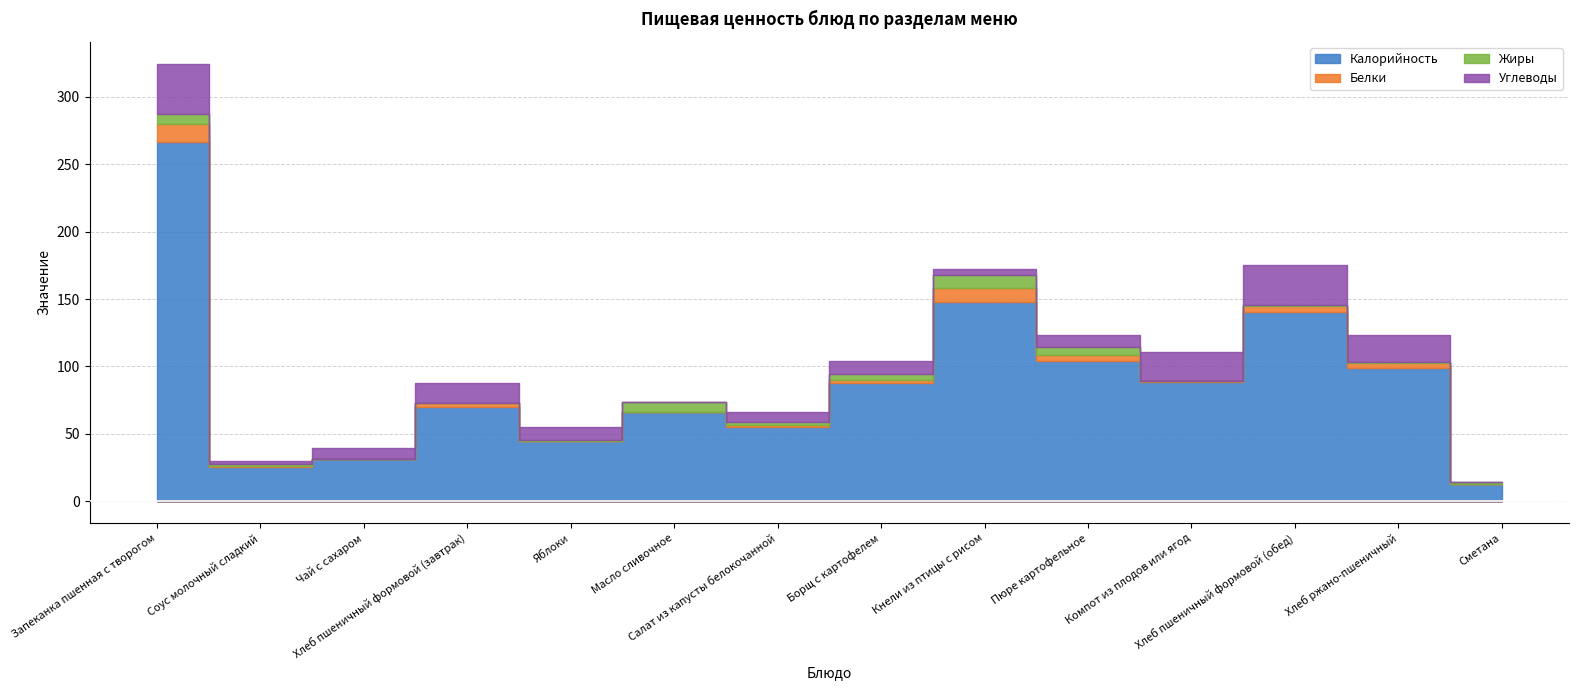

What is the sum of all Углеводы values?

173.3